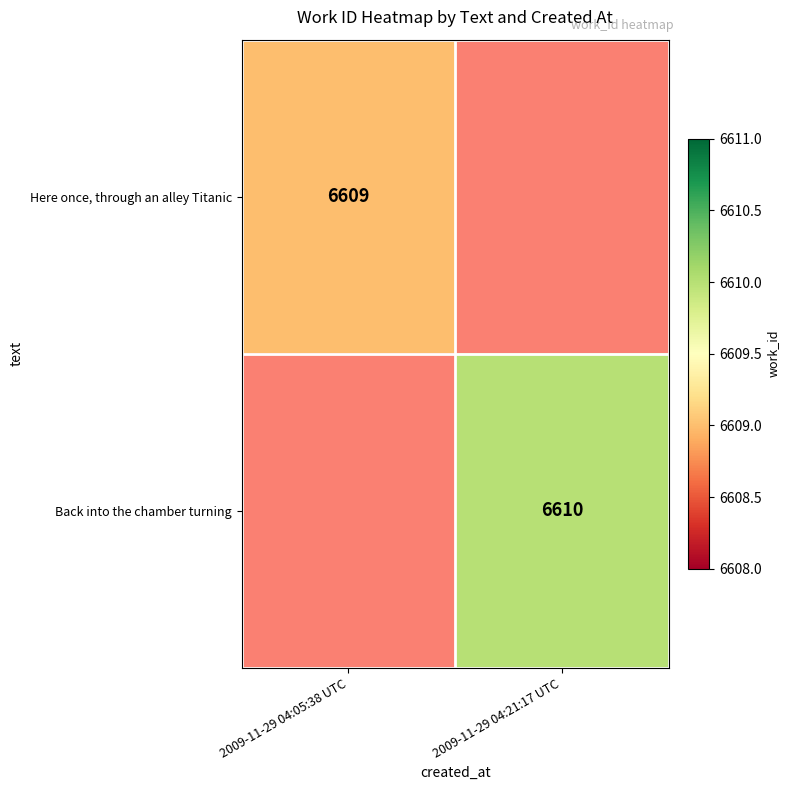

The value of Back into the chamber turning at 2009-11-29 04:21:17 UTC is 6610. True or false?

True